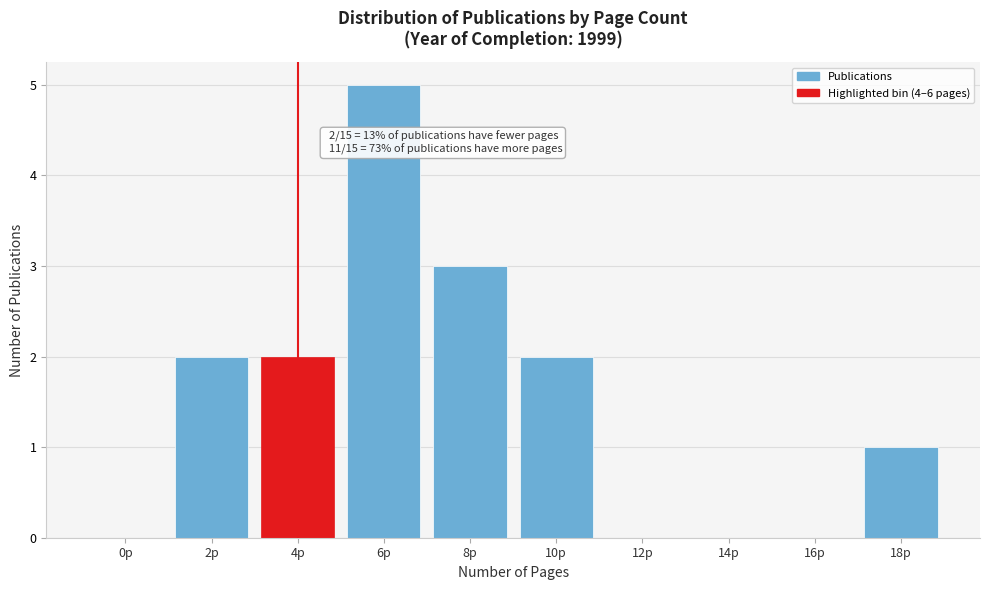

Reading left to right, extract all data points from this chart.

0p=0	2p=2	4p=2	6p=5	8p=3	10p=2	12p=0	14p=0	16p=0	18p=1